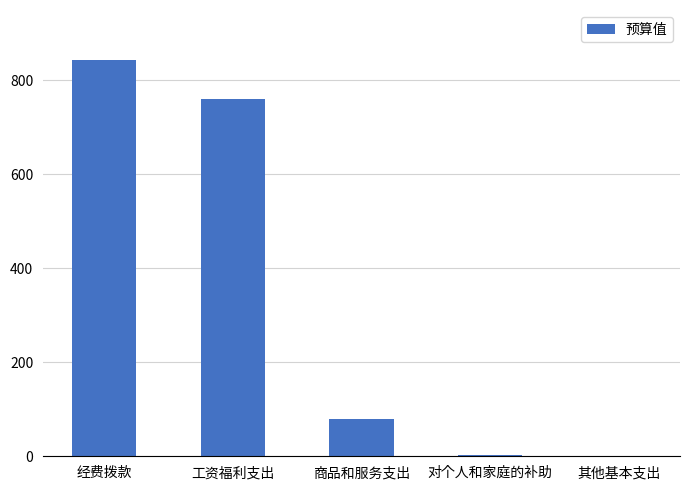

Which has a higher value, 经费拨款 or 工资福利支出?

经费拨款